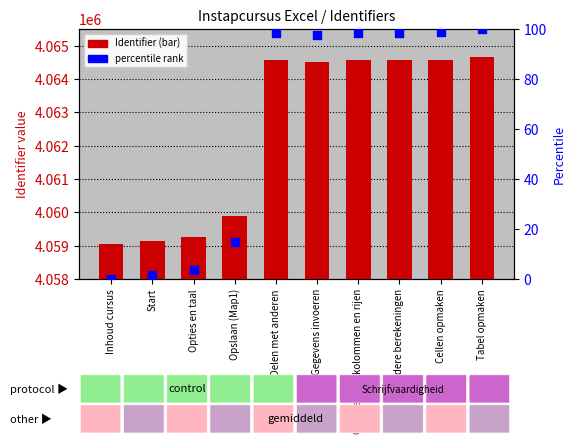

At which category is the sum across all series the highest?

Tabel opmaken